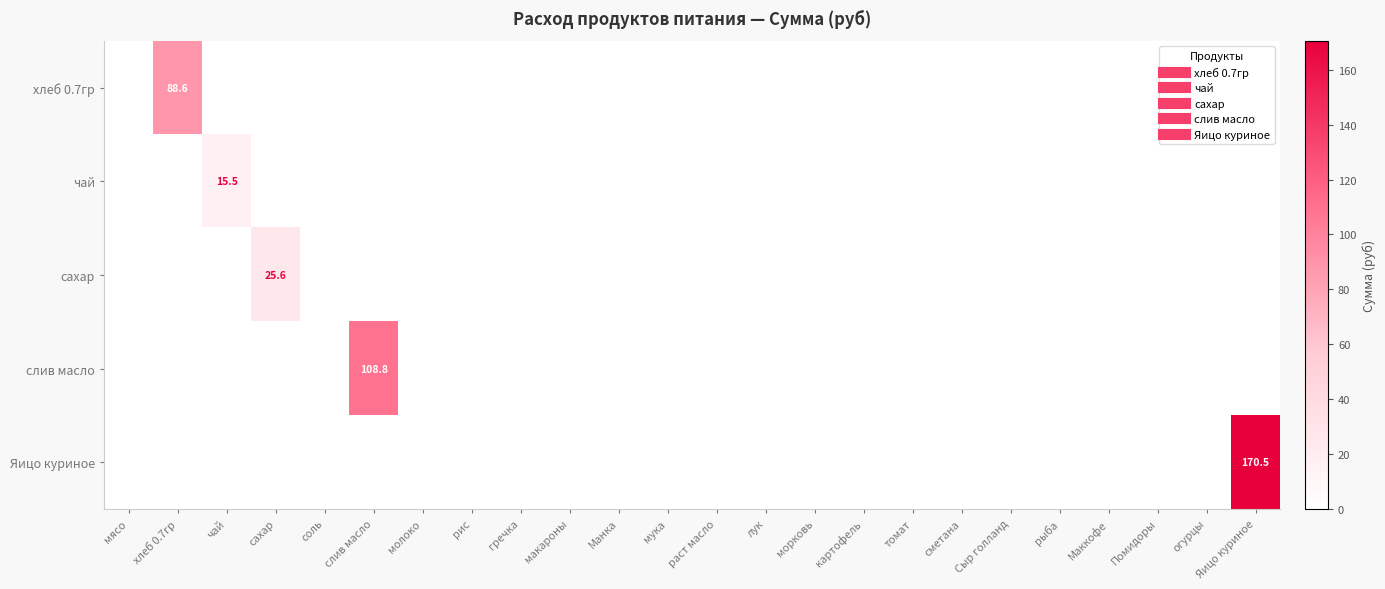

At which label does хлеб 0.7гр reach its minimum?

мясо